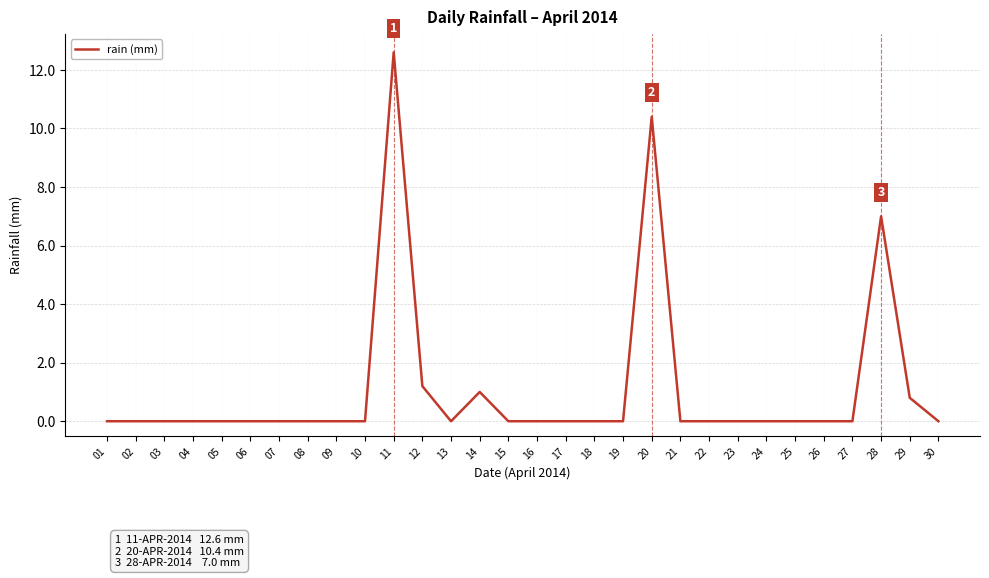

What is the change in value from 14 to 25?

-1.0